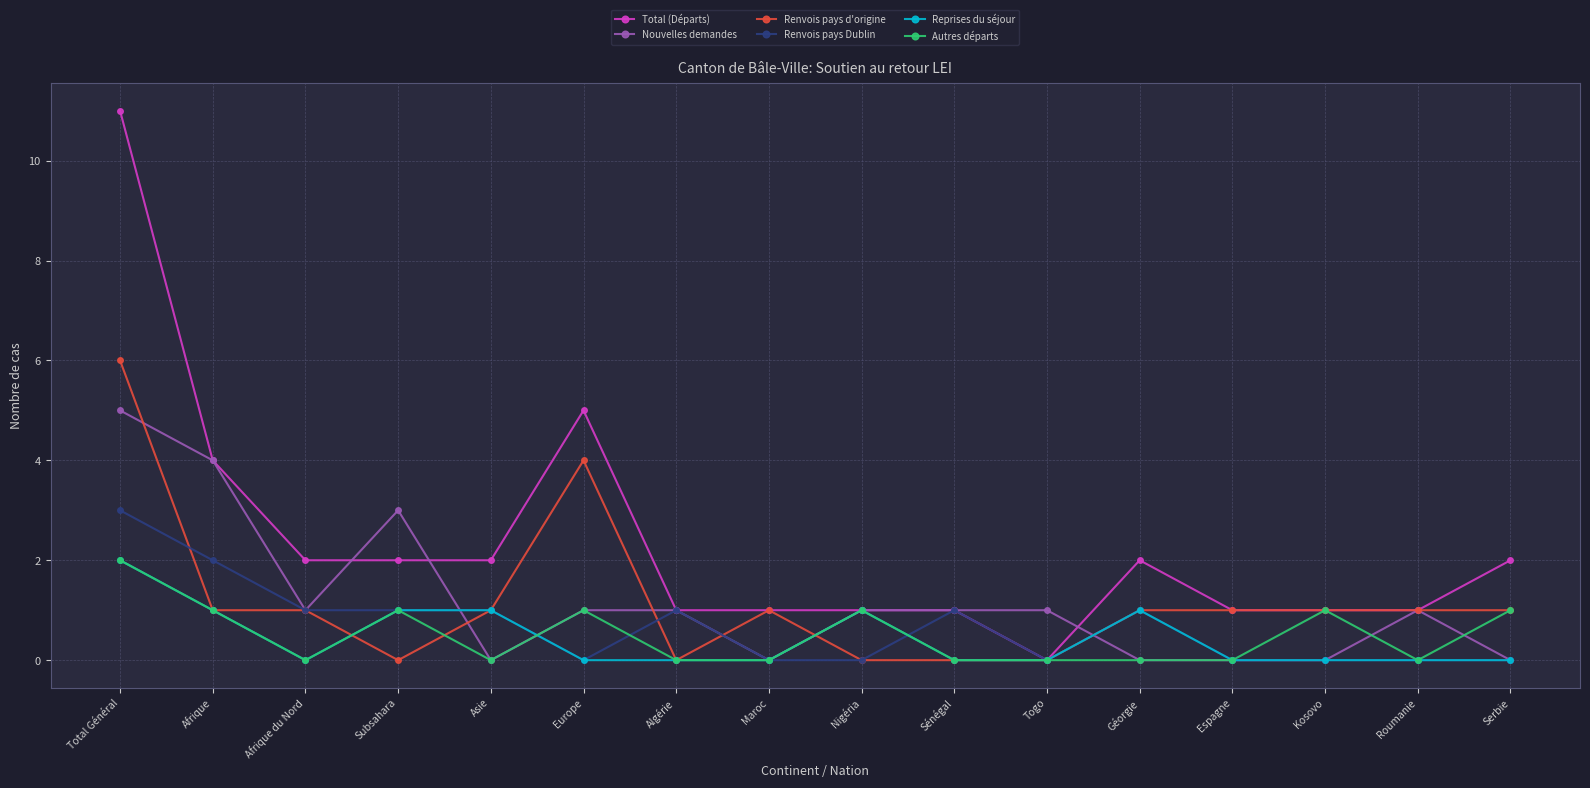

What is the difference between the maximum and minimum values in the Reprises du séjour series?

2